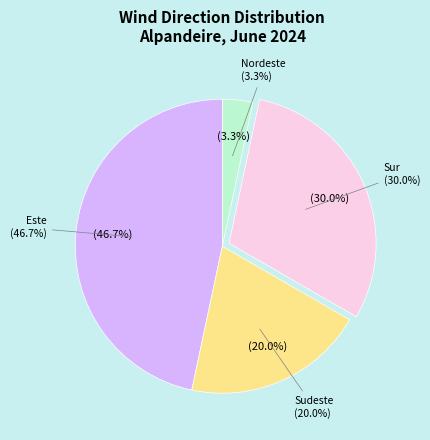

Rank the categories by value from lowest to highest.

Nordeste, Sudeste, Sur, Este